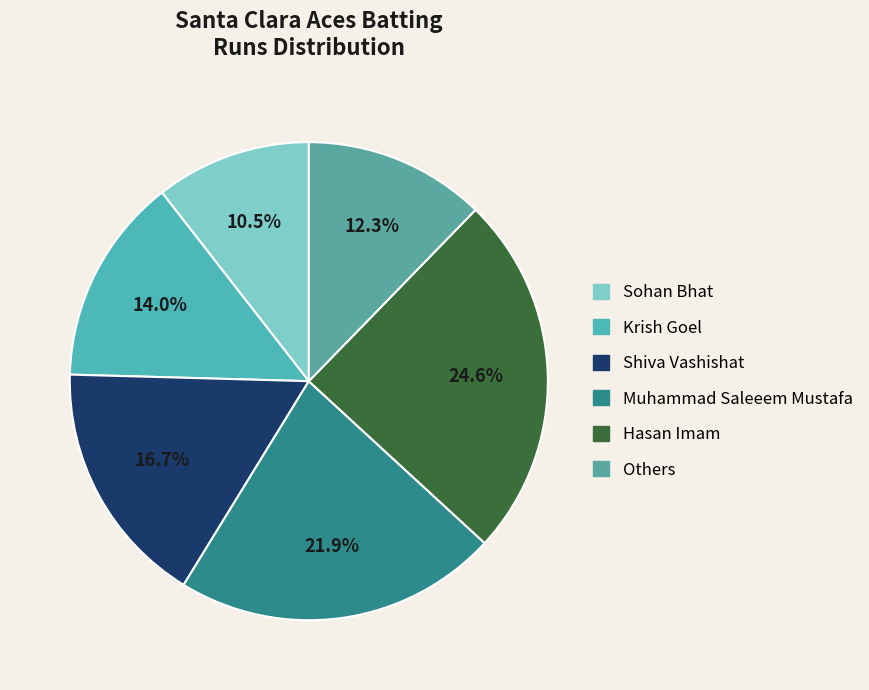

Count the number of slices in the pie.

6